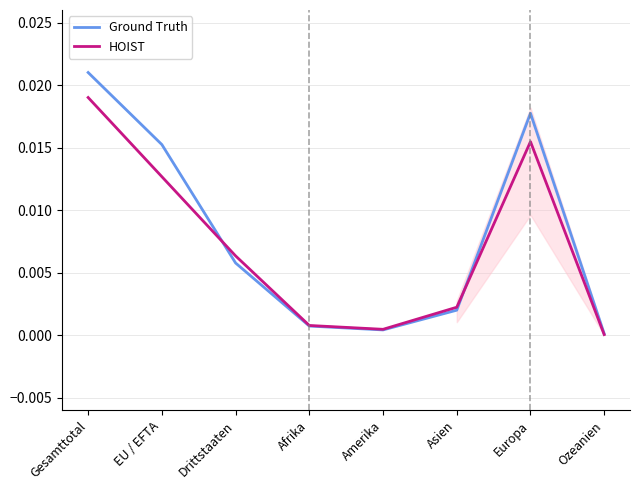

The HOIST series shows 0.0 at Ozeanien. True or false?

True